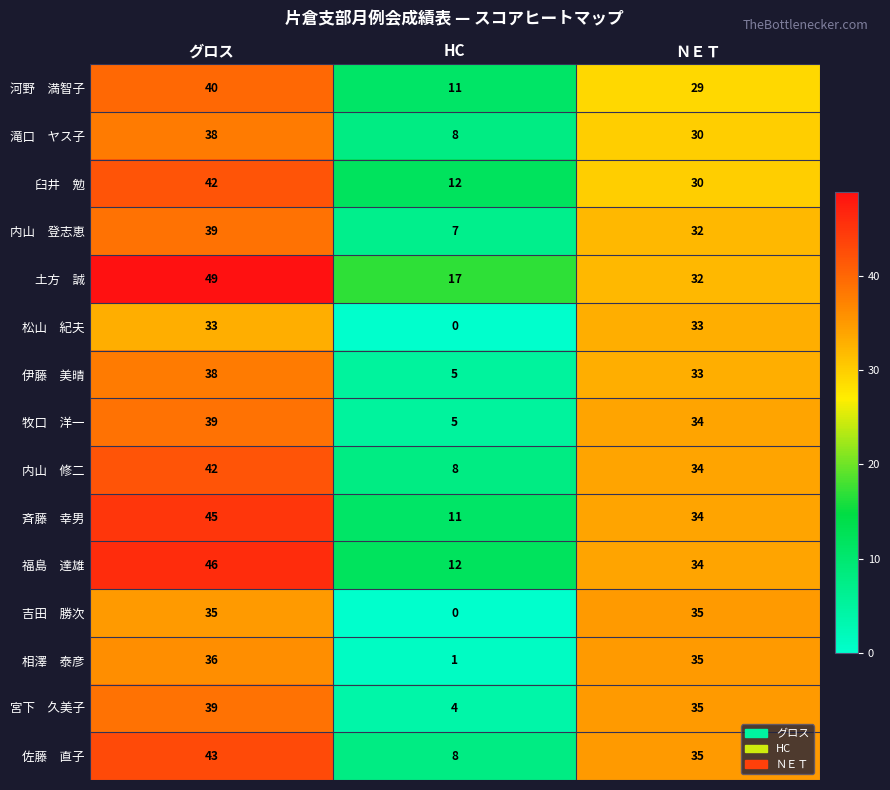

What is the spread (max minus min) of values at HC?

17